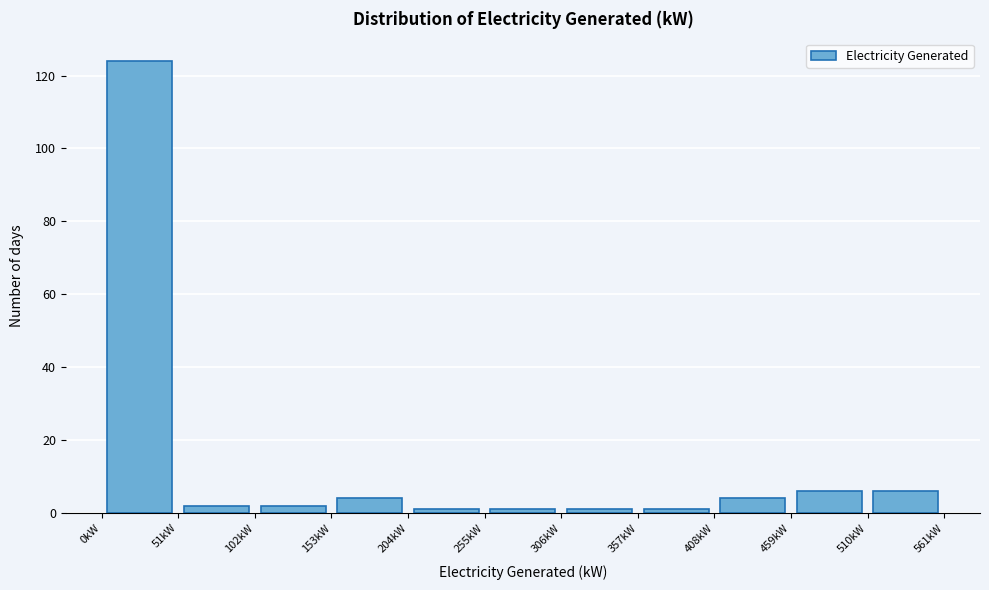

How tall is the bar that spans 408 to 459 on the x-axis? Neither the bar edges nor the heights are printed on the chart, so give them approximately, as read against the axes.

4